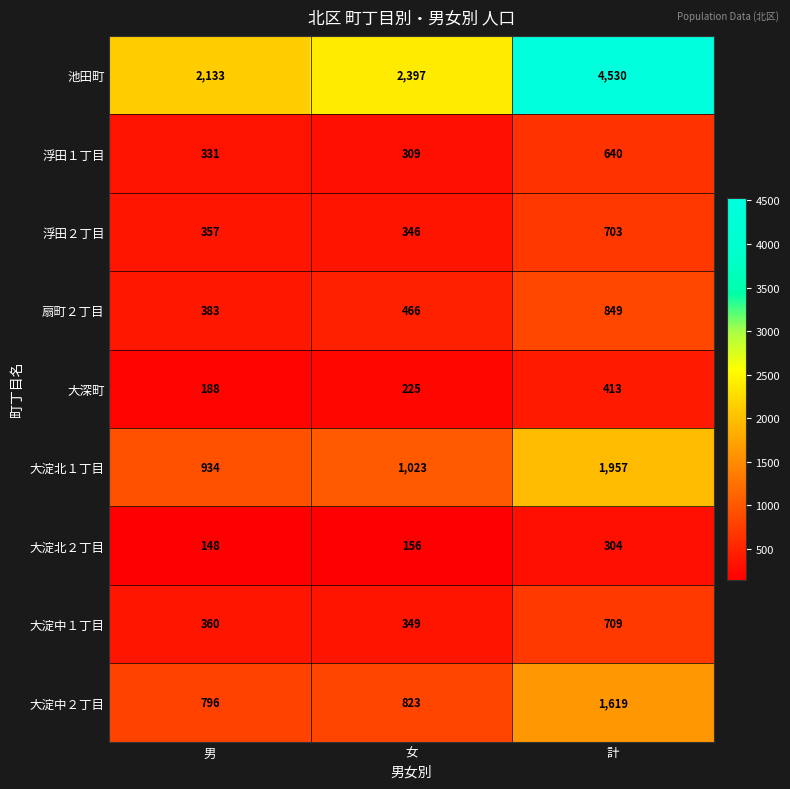

Which series has the largest range (max minus min)?

池田町